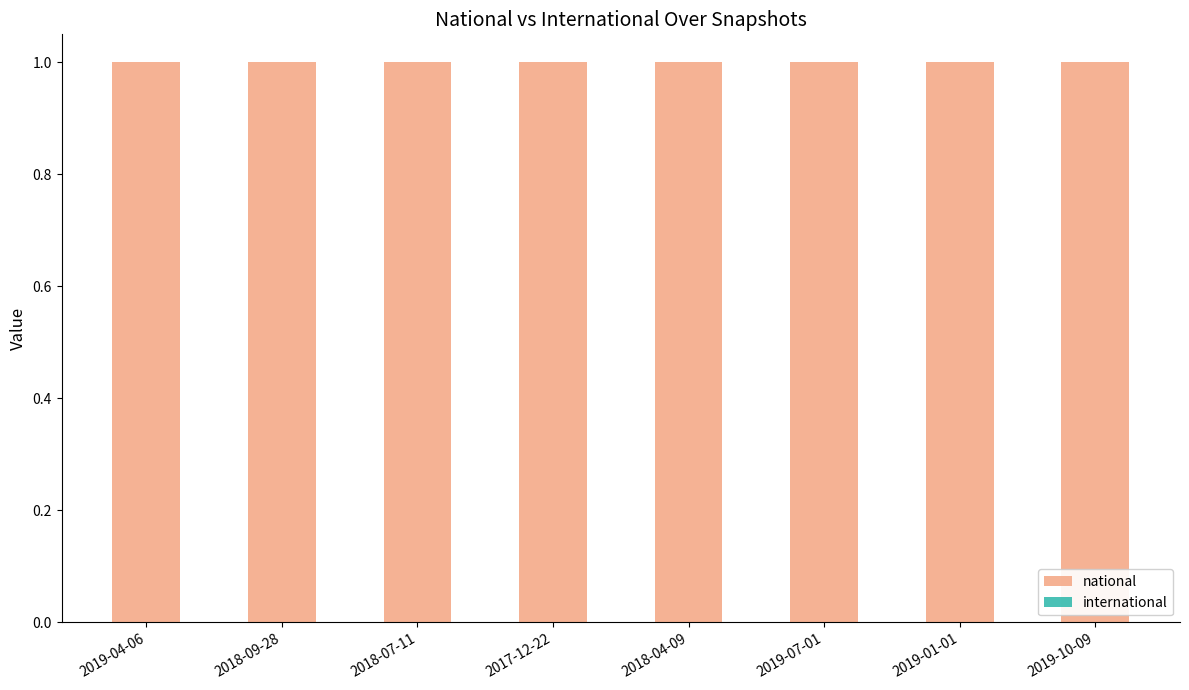

Rank the series at 2018-07-11 from lowest to highest value.

international, national